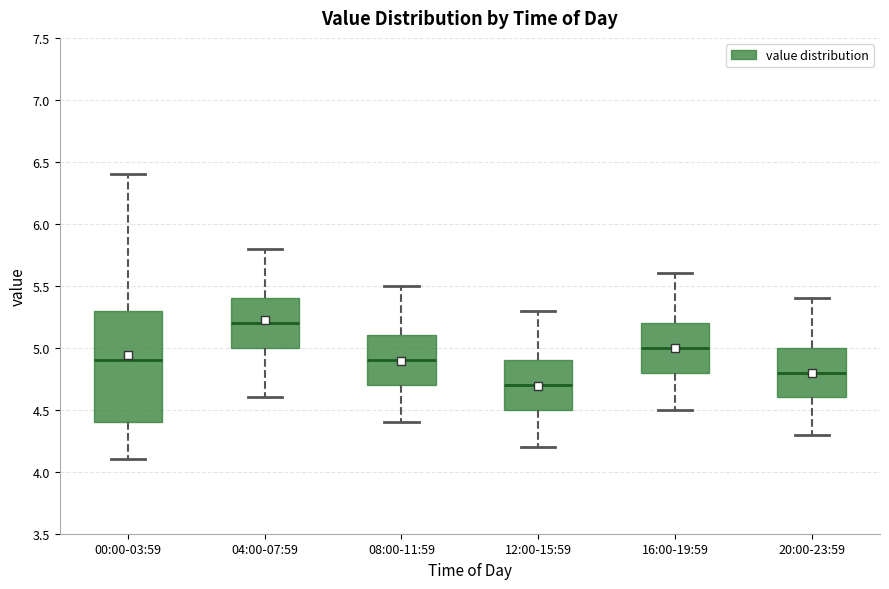

Where does the lower whisker of the box for 08:00-11:59 end on the y-axis? The values are not printed on the chart, so give them approximately, as read against the axis.

4.4